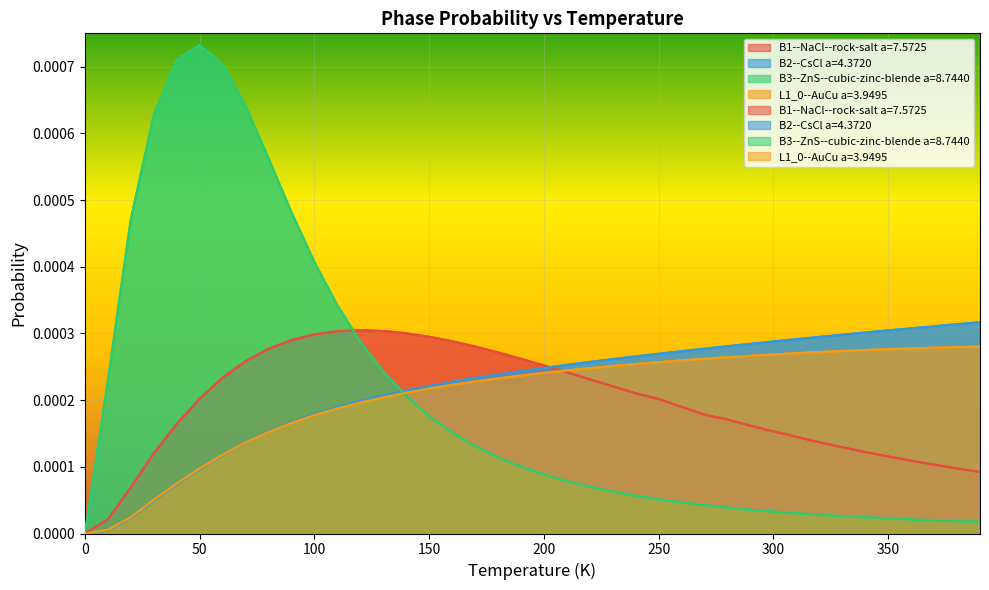

True or false: L1_0--AuCu a=3.9495 has more than 1 interior local peaks.

False